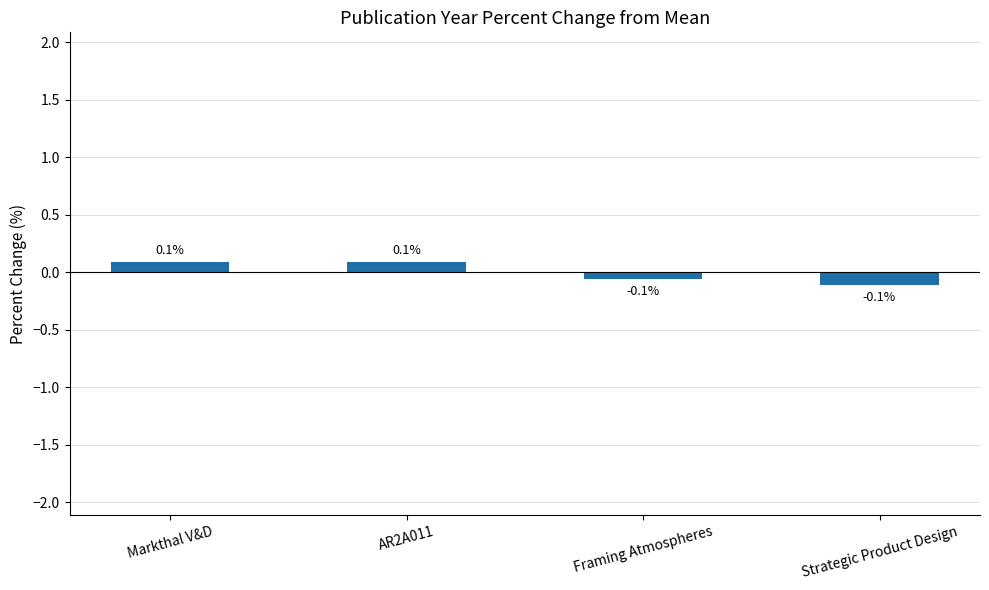

Reading left to right, list all the values displayed in this chart.

Markthal V&D=0.1	AR2A011=0.1	Framing Atmospheres=-0.1	Strategic Product Design=-0.1